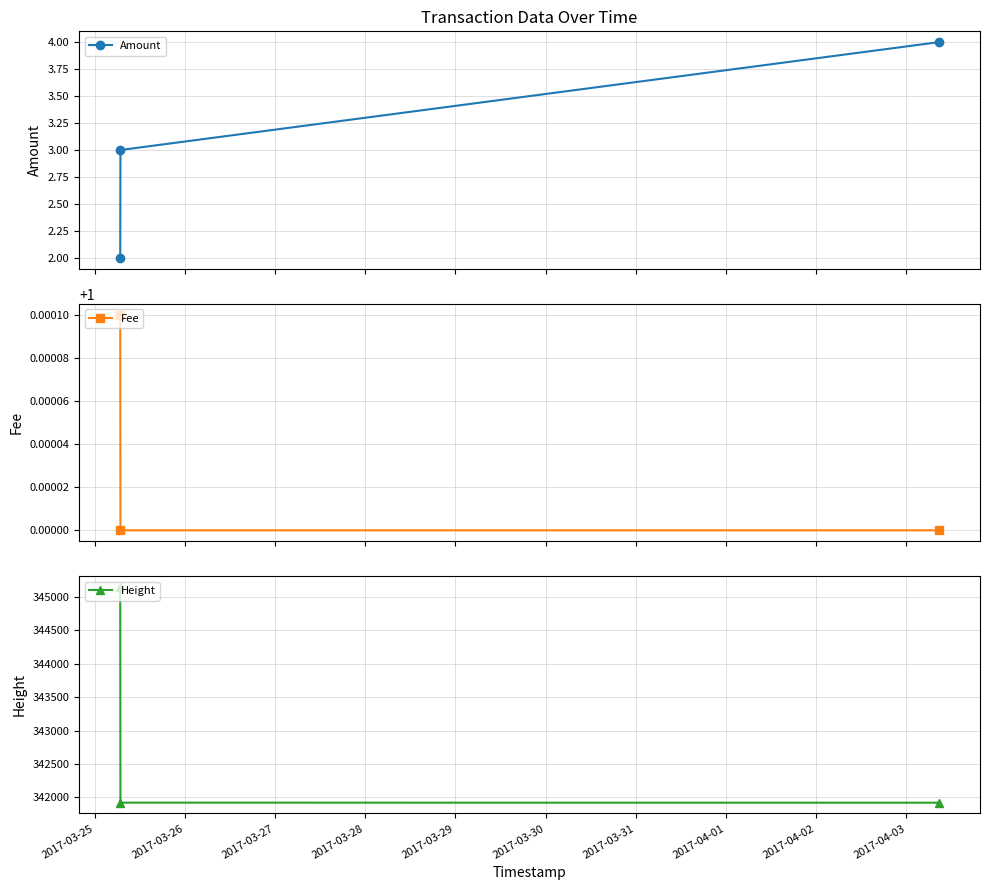

What is the highest value of the Amount series?

4